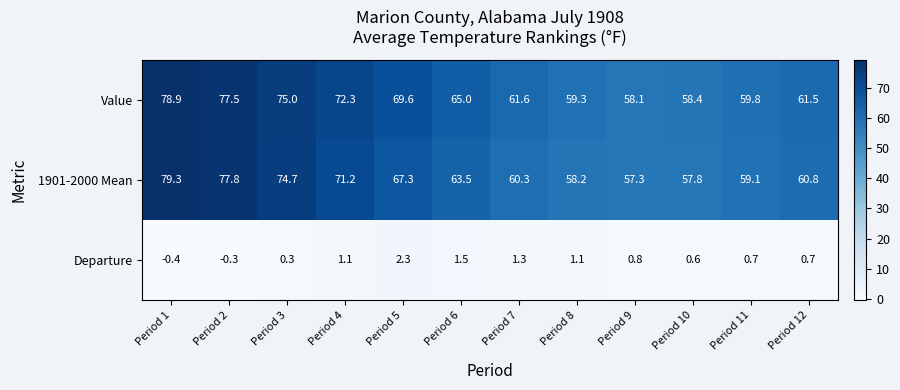

What is the total value across all series at Period 6?

130.0